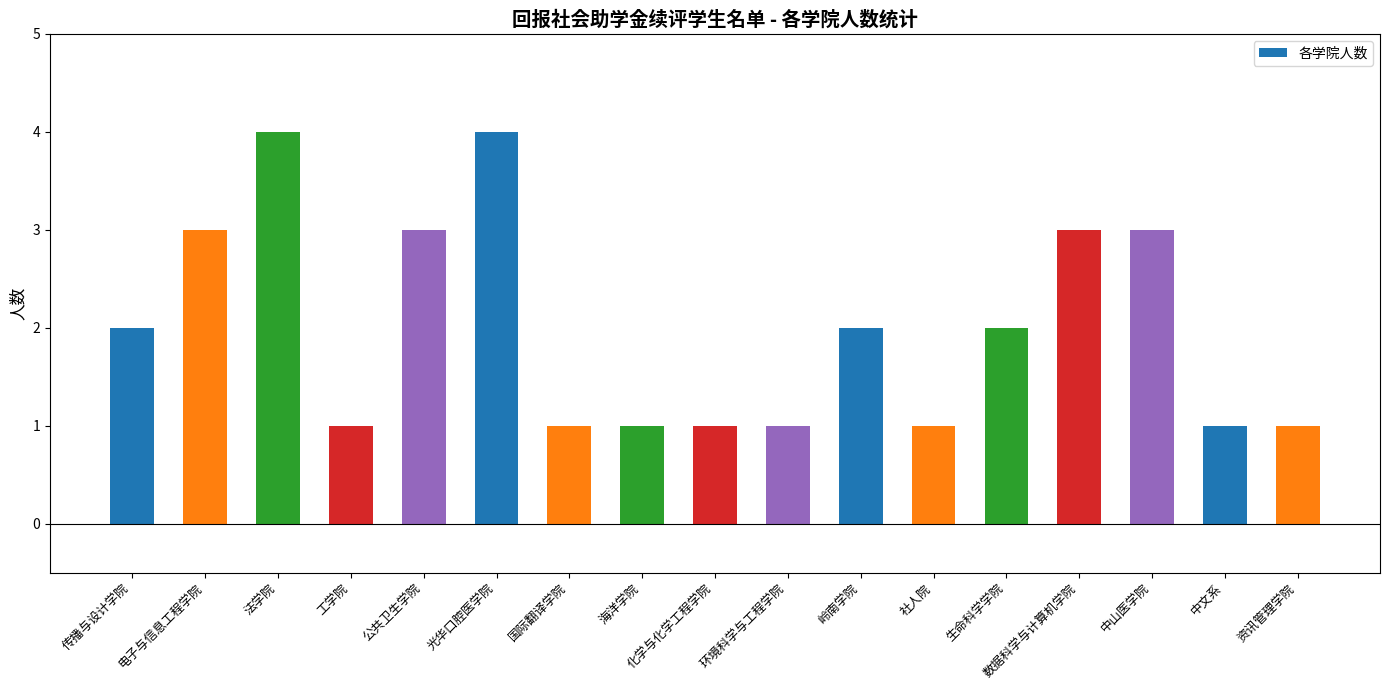

Are the bars grouped side by side (vs. stacked)?

No